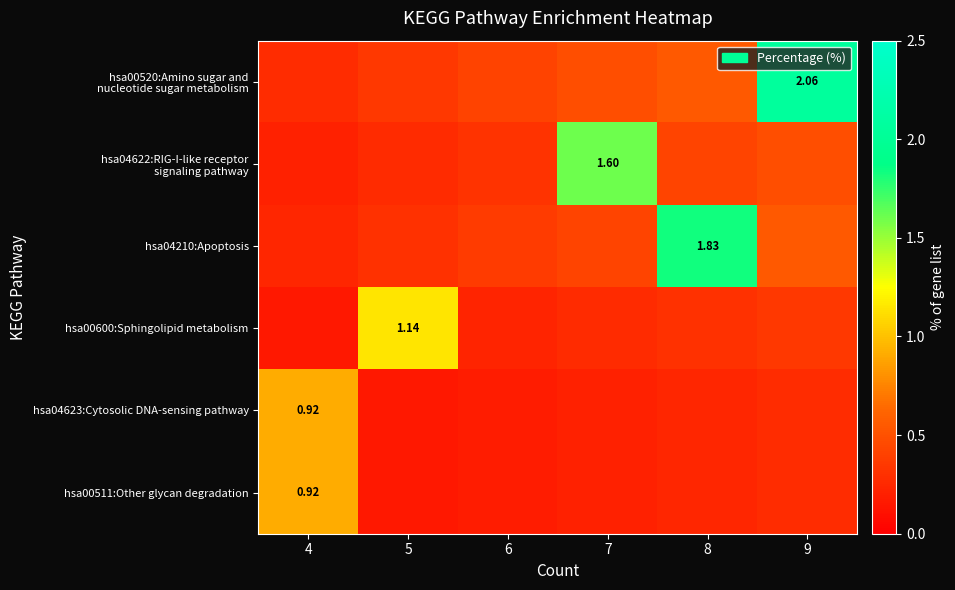

True or false: hsa04623:Cytosolic DNA-sensing pathway has a value of 0.2 at 6.

True